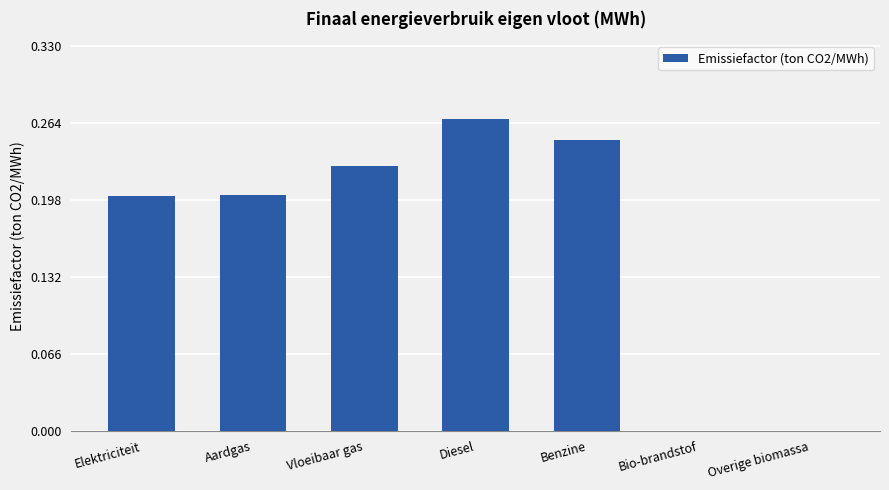

What is the sum of all values?

1.1